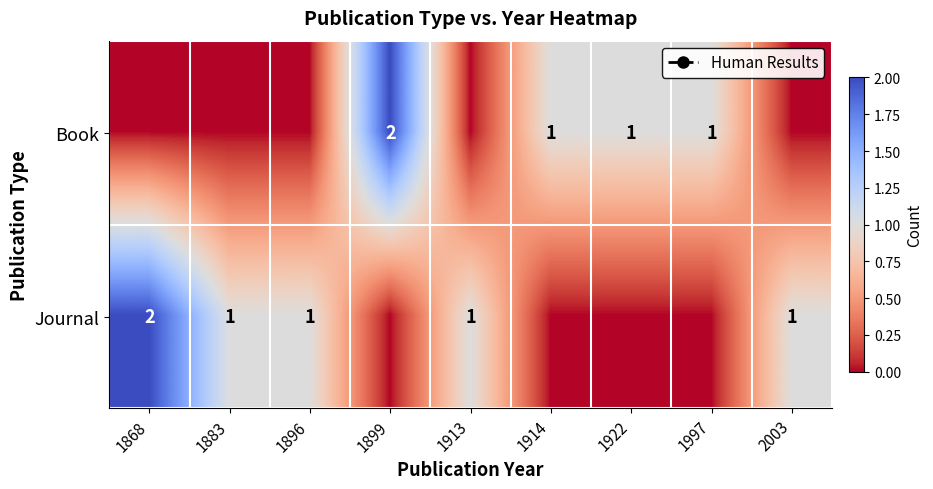

Is it true that Book equals 1 at 1922?

True